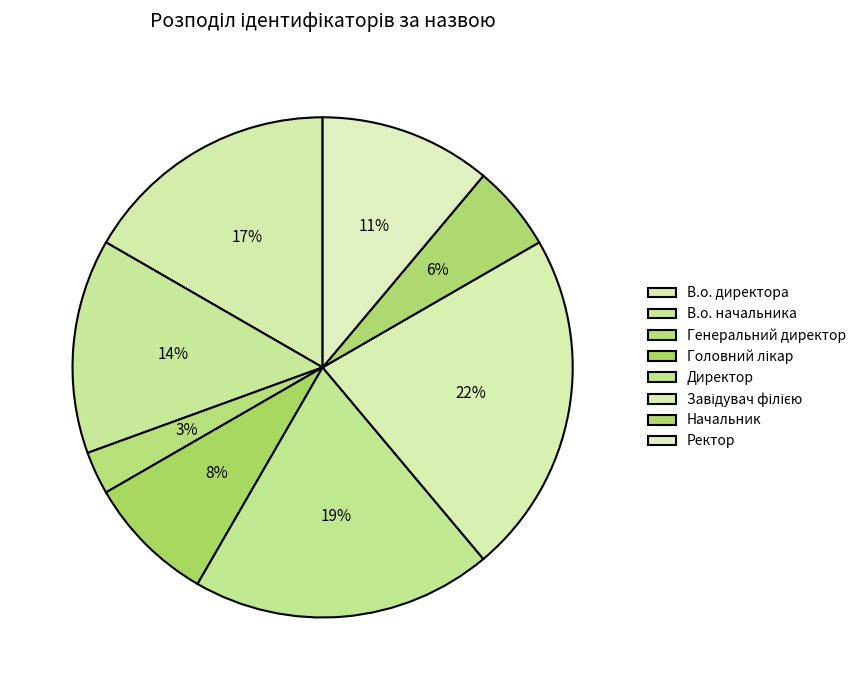

To the nearest percent, what is the combined percentage of В.о. директора and Начальник?

22%